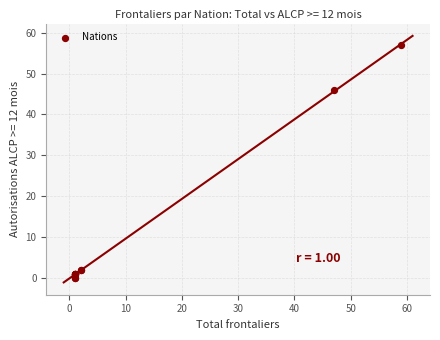

What Y value in the scatter plot is closest to 28?

46